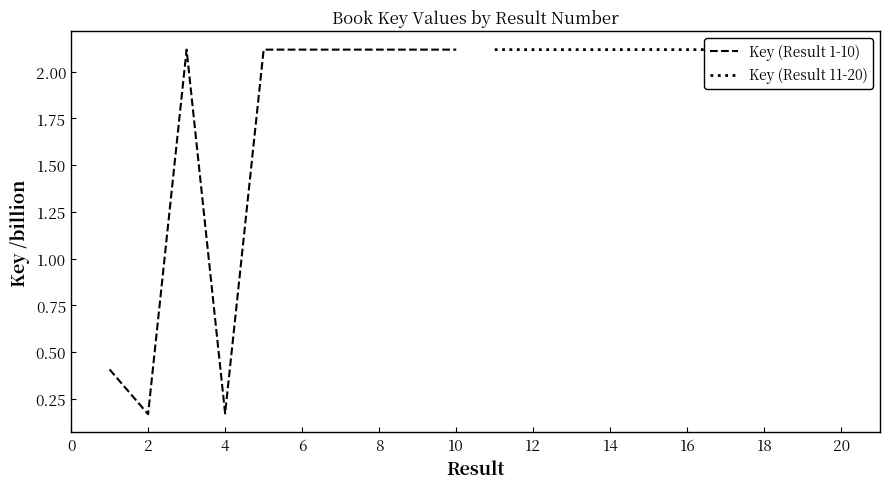

Reading left to right, extract all data points from this chart.

Key (Result 1-10): 0.4	0.2	2.1	0.2	2.1	2.1	2.1	2.1	2.1	2.1
Key (Result 11-20): 2.1	2.1	2.1	2.1	2.1	2.1	2.1	2.1	2.1	2.1